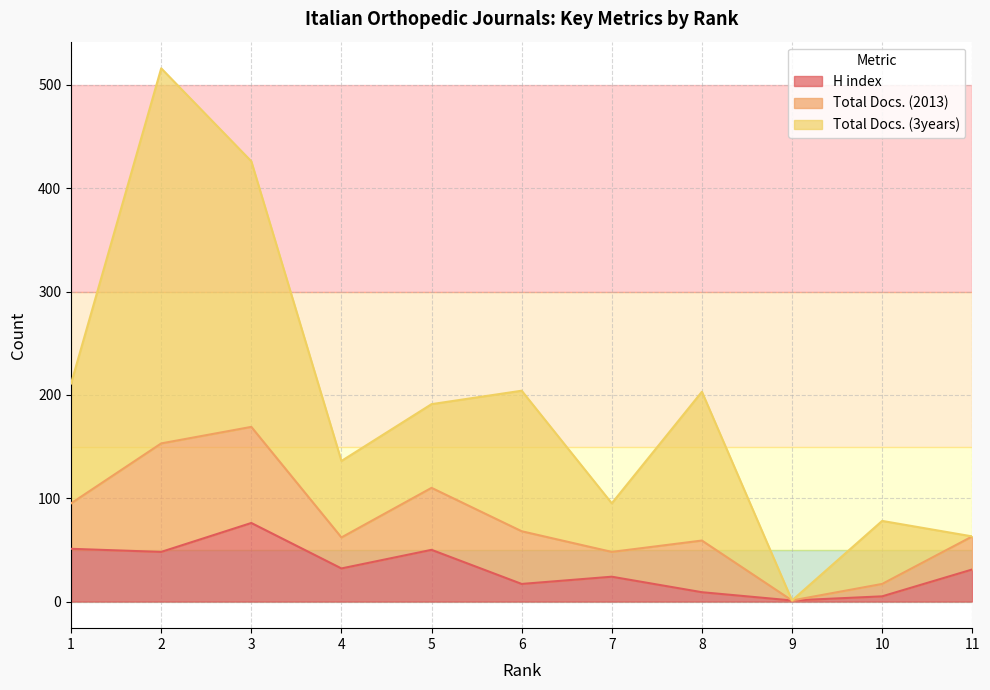

True or false: Total Docs. (3years) and H index cross at least once.

False